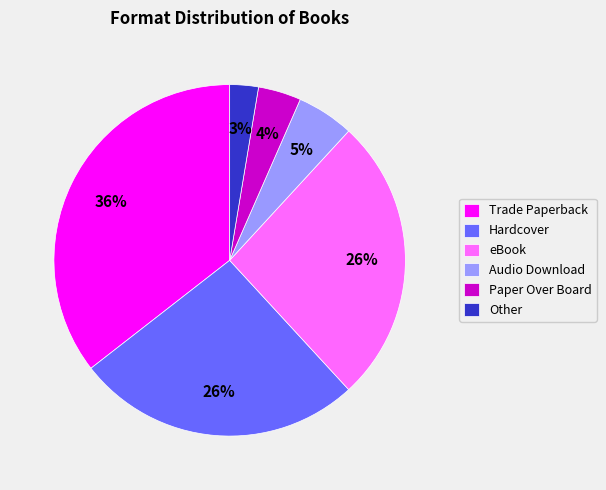

To the nearest percent, what is the difference between the eBook and Paper Over Board slice percentages?

22%